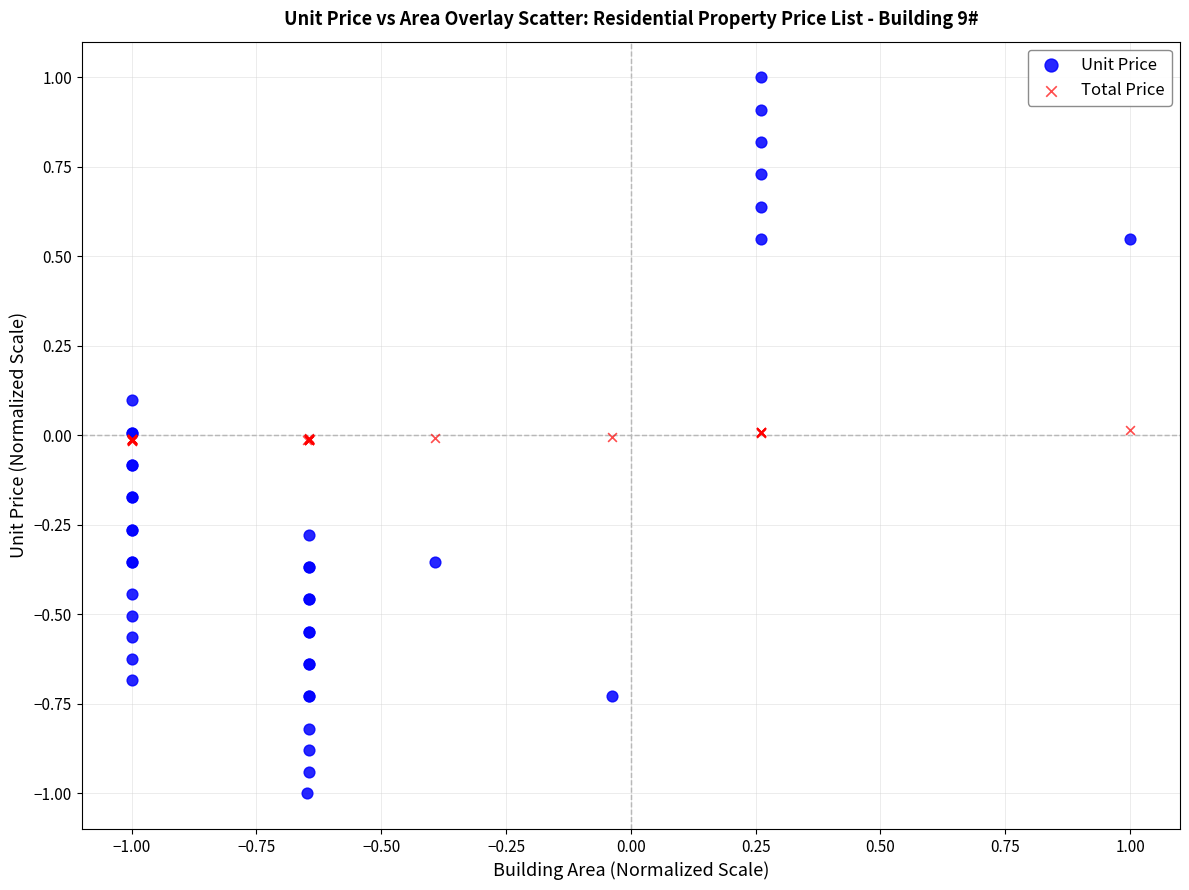

Which series contains the lowest Y value?

Unit Price